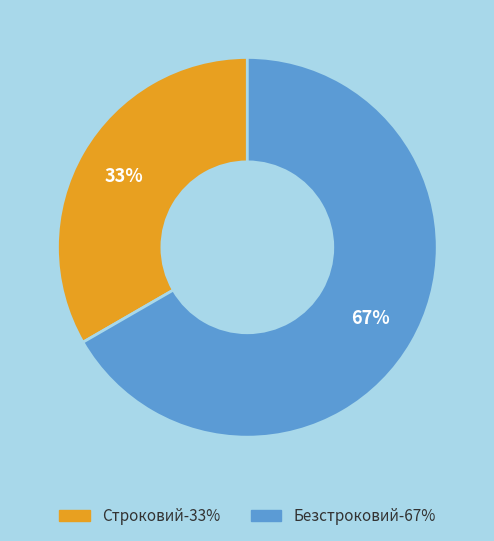

Combined, do Безстроковий and Строковий account for over 50%?

Yes